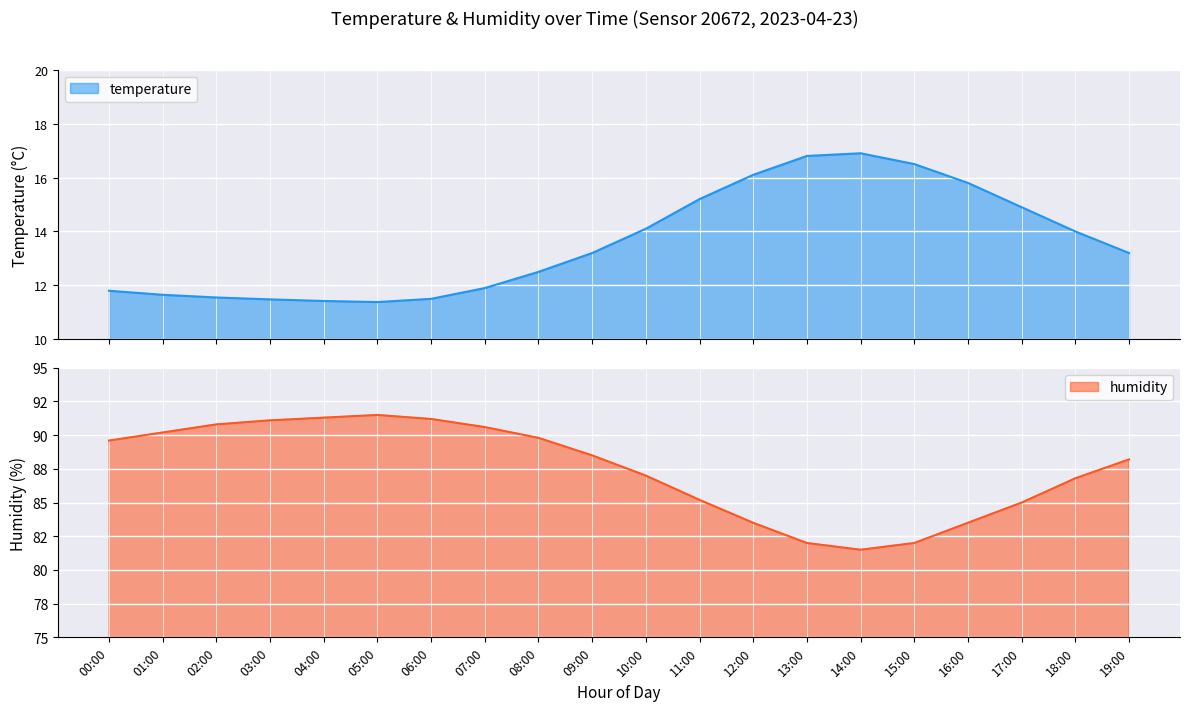

What position from the left is 13:00?

14